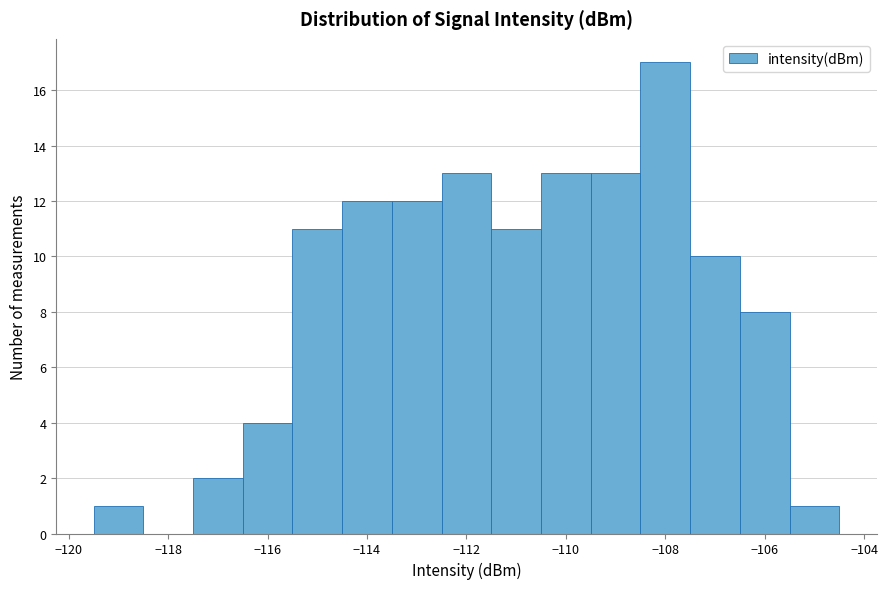

Reading left to right, list every bar in this chart as the range it spans on the x-axis followed by its height. Neither the bar edges nor the heights are printed on the chart, so give them approximately, as read against the axes.

-119.5 to -118.5: 1
-118.5 to -117.5: 0
-117.5 to -116.5: 2
-116.5 to -115.5: 4
-115.5 to -114.5: 11
-114.5 to -113.5: 12
-113.5 to -112.5: 12
-112.5 to -111.5: 13
-111.5 to -110.5: 11
-110.5 to -109.5: 13
-109.5 to -108.5: 13
-108.5 to -107.5: 17
-107.5 to -106.5: 10
-106.5 to -105.5: 8
-105.5 to -104.5: 1